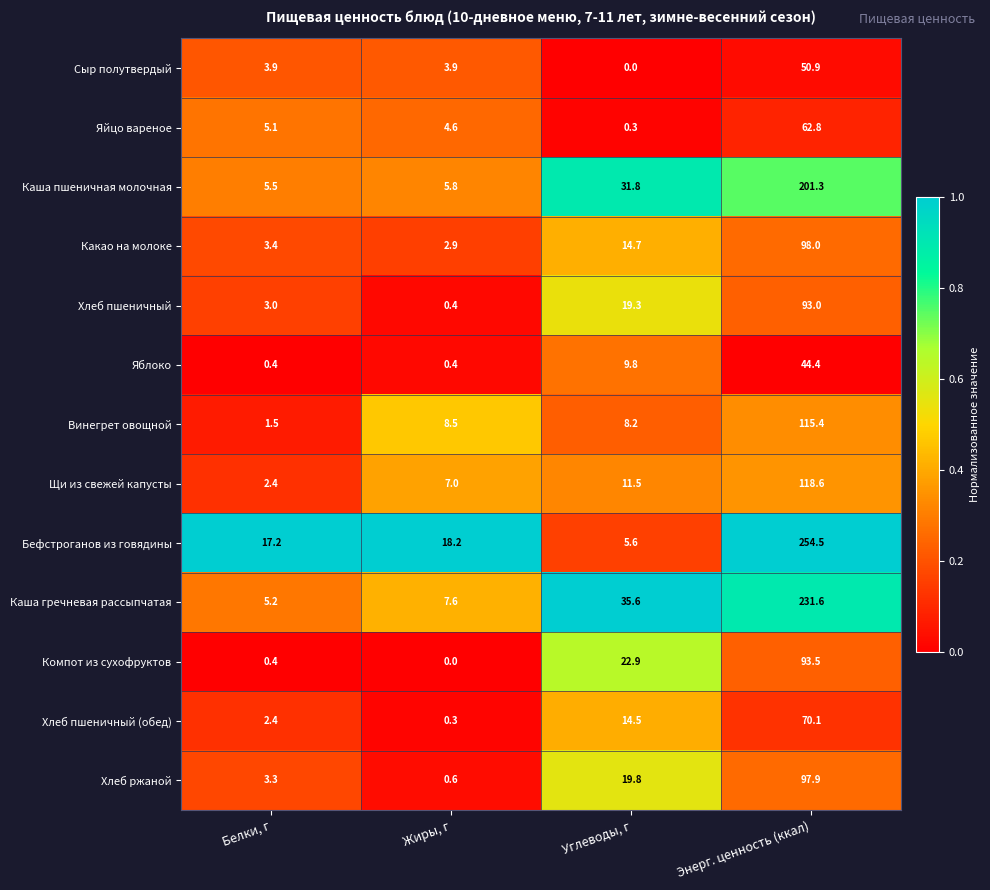

Which series has the widest spread of values?

Бефстроганов из говядины